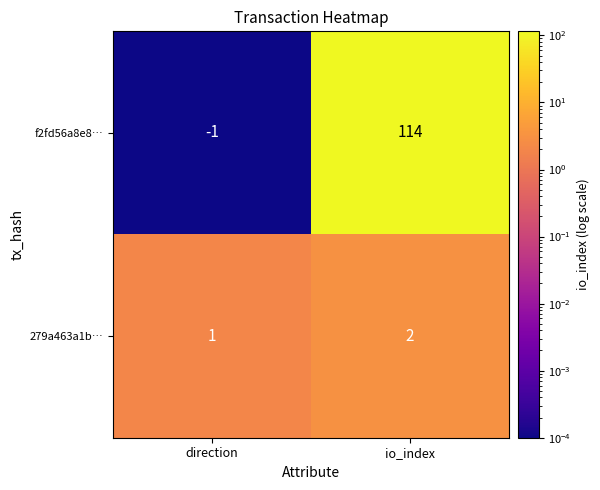

How many data points does each series have?

2